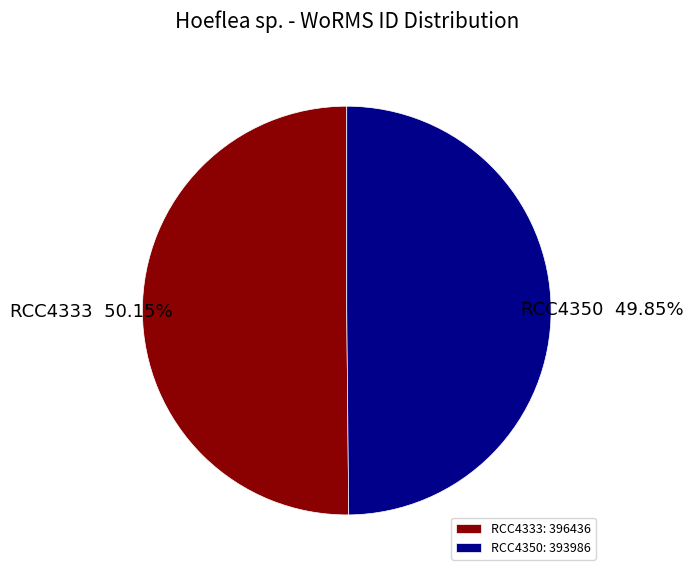

What is the ratio of the value at RCC4350 to the value at RCC4333?

1.0